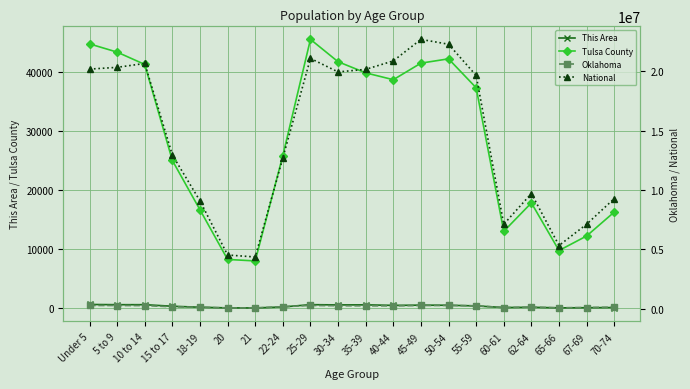

What are all the series names shown in the legend?

This Area, Tulsa County, Oklahoma, National